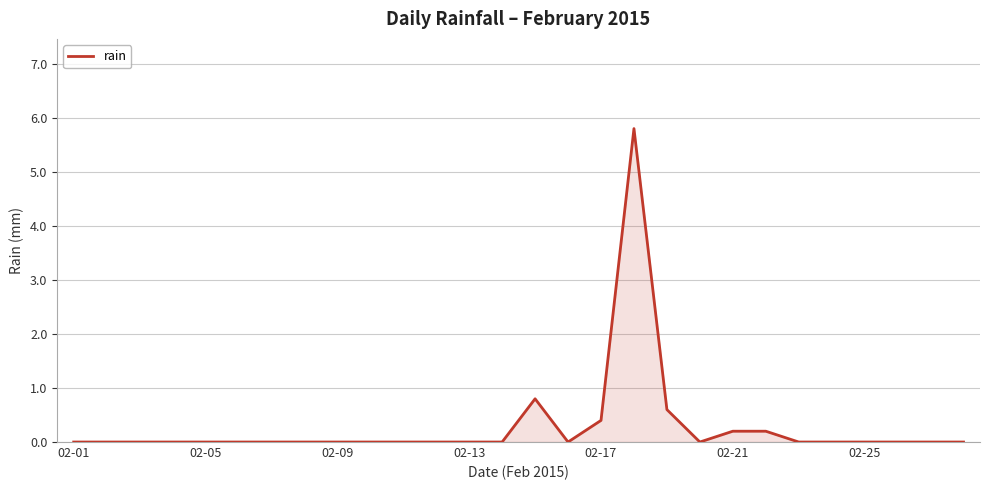

What is the greatest value displayed?

5.8